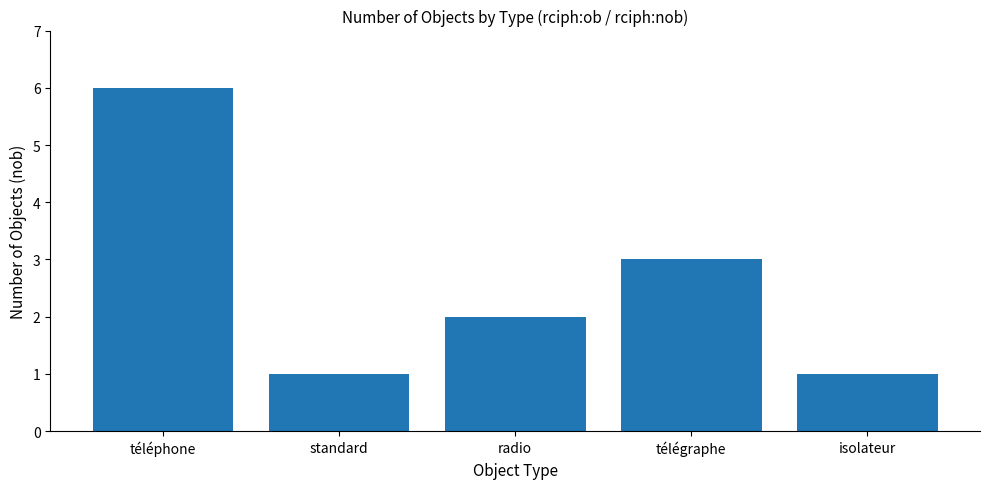

Reading right to left, transcribe all the data shown in this chart.

isolateur=1	télégraphe=3	radio=2	standard=1	téléphone=6